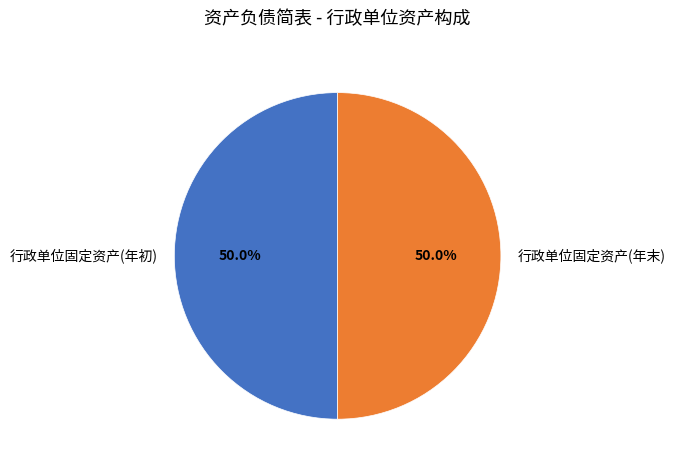

Is the sum of 行政单位固定资产(年初) and 行政单位固定资产(年末) greater than half?

Yes